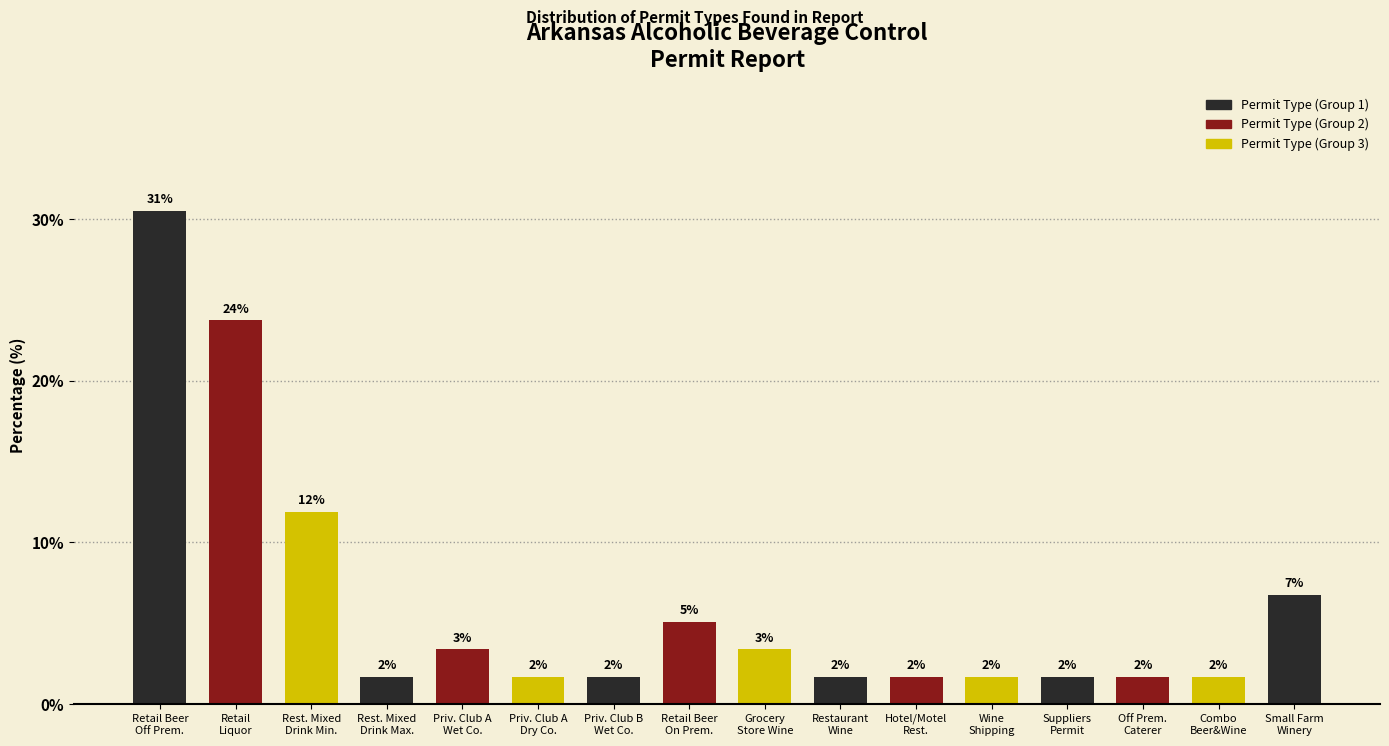

Does the chart contain any negative values?

No